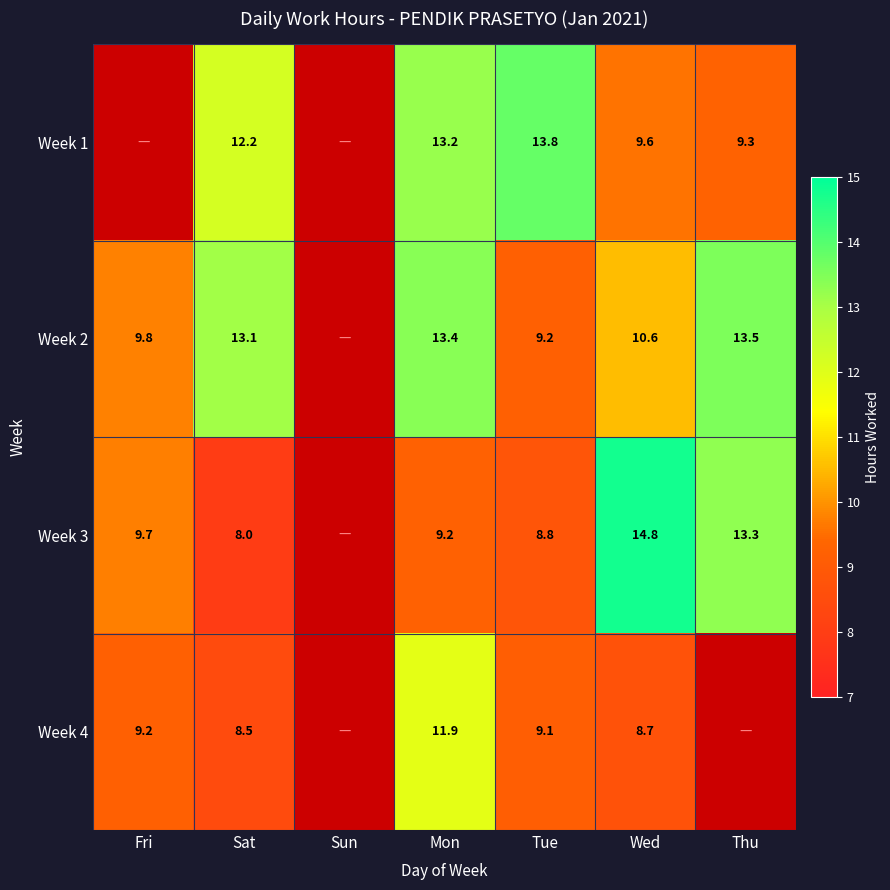

How many values in the Week 2 series exceed 10?

4